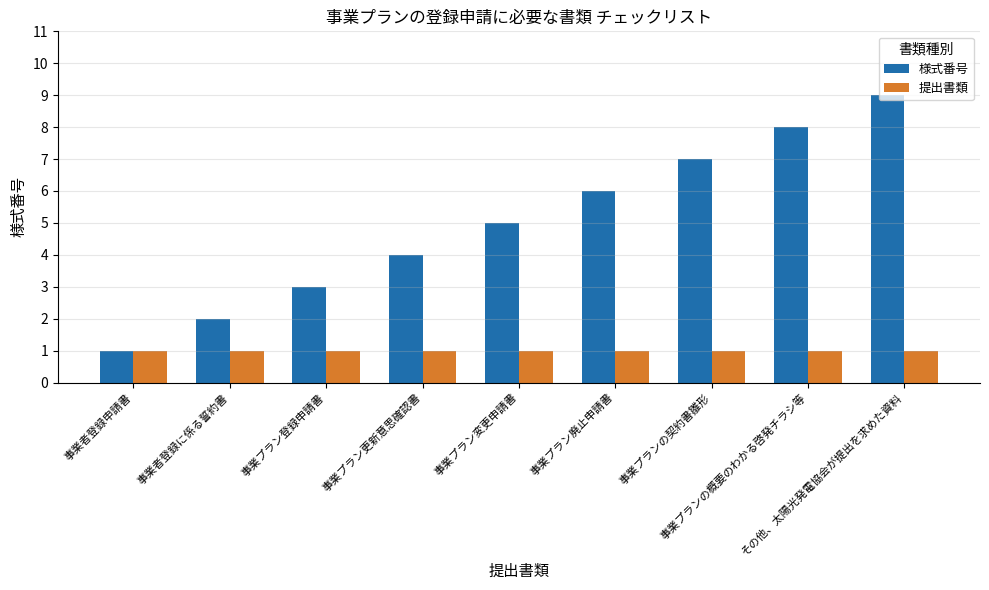

Rank the series by their average value, from highest to lowest.

様式番号, 提出書類